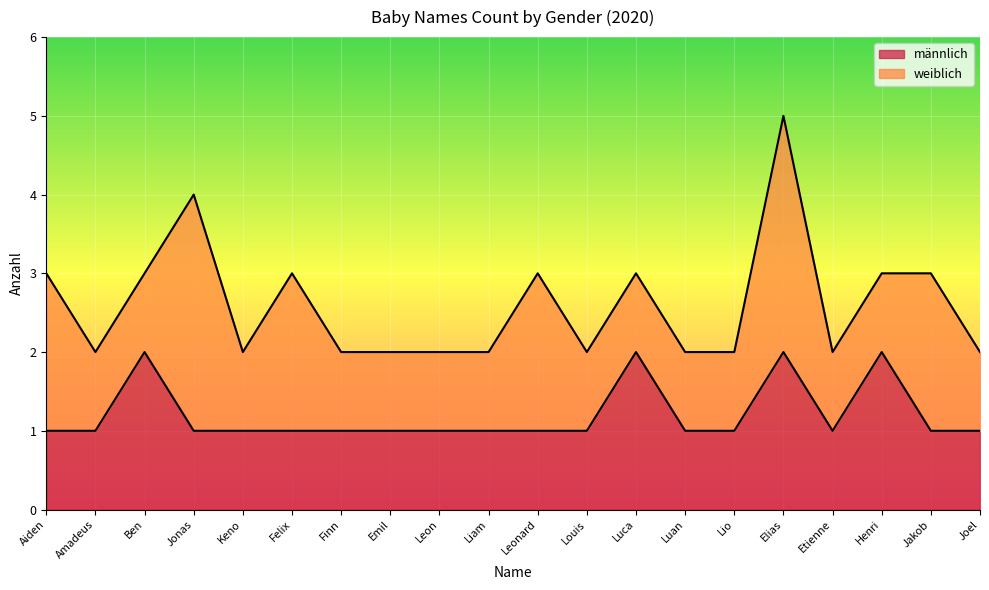

Approximately how many times larger is the value at Jakob compared to Finn?

1.0